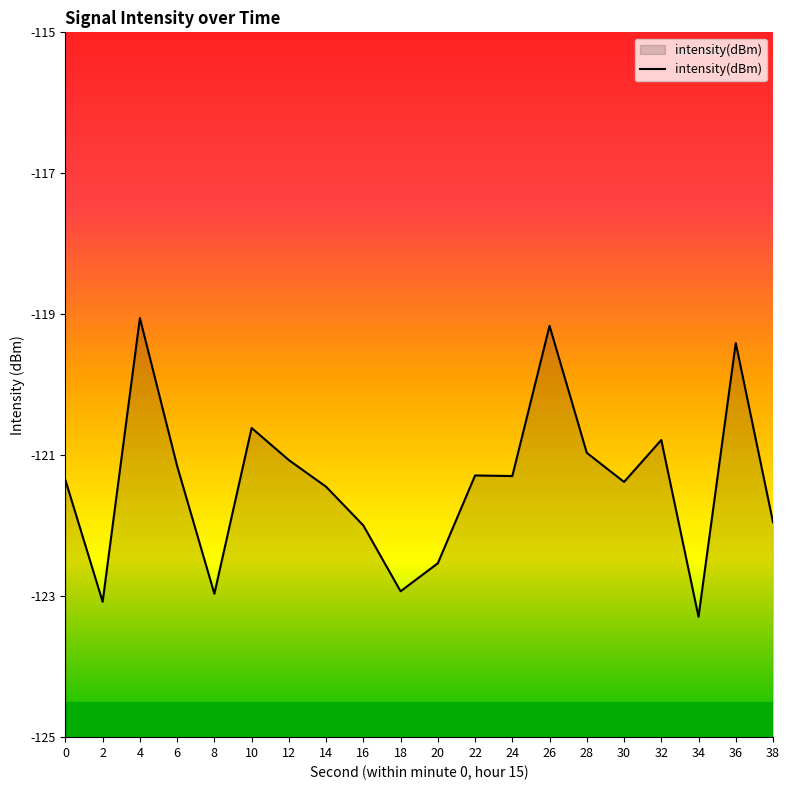

Does the chart display data point markers on the line(s)?

No